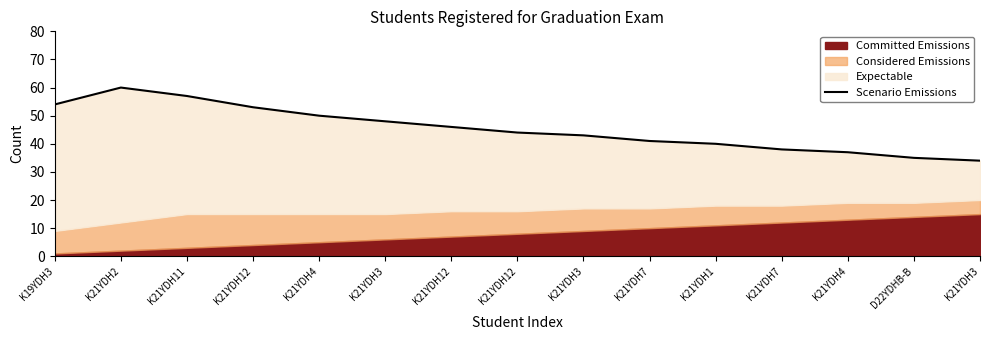

At which label does the data first exceed 44?

K19YDH3